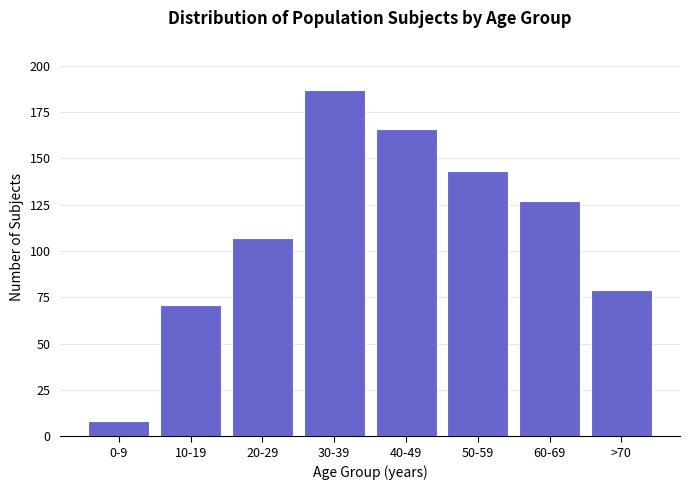

Reading left to right, extract all data points from this chart.

0-9=8	10-19=71	20-29=107	30-39=187	40-49=166	50-59=143	60-69=127	>70=79